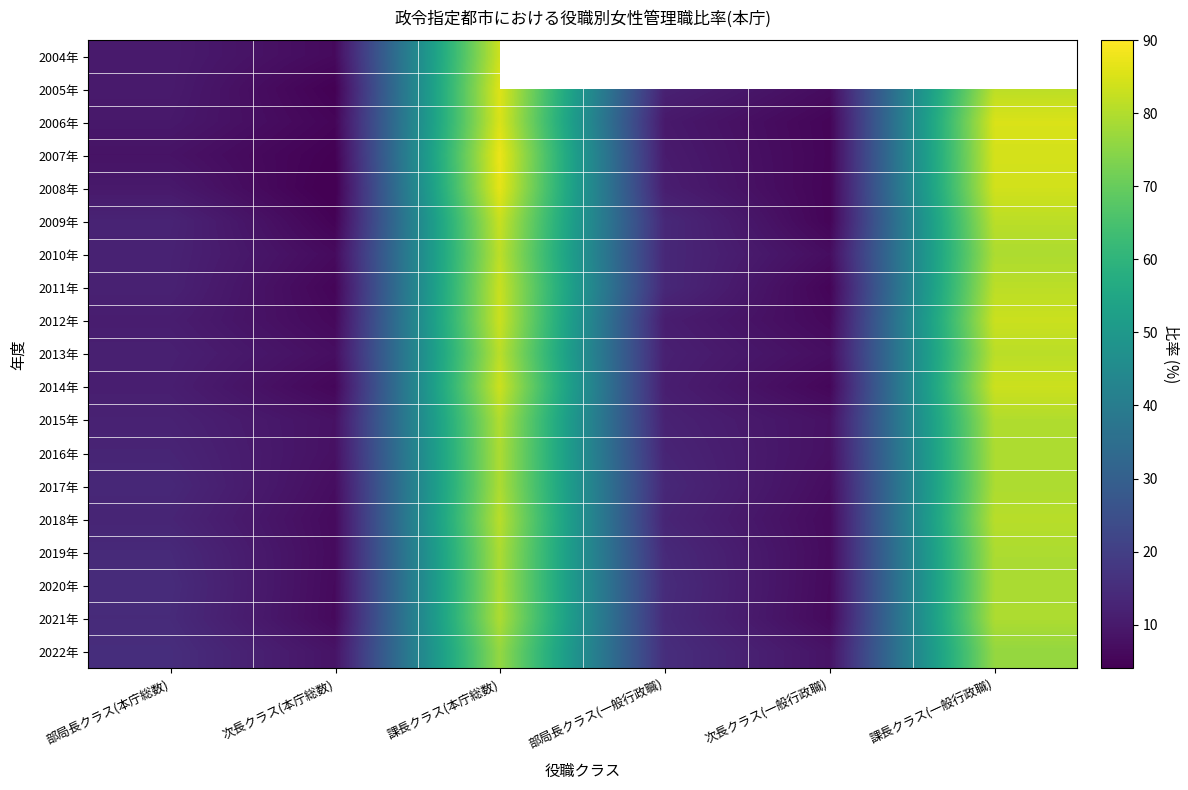

Where does the 2006年 series first go above 9?

部局長クラス(本庁総数)